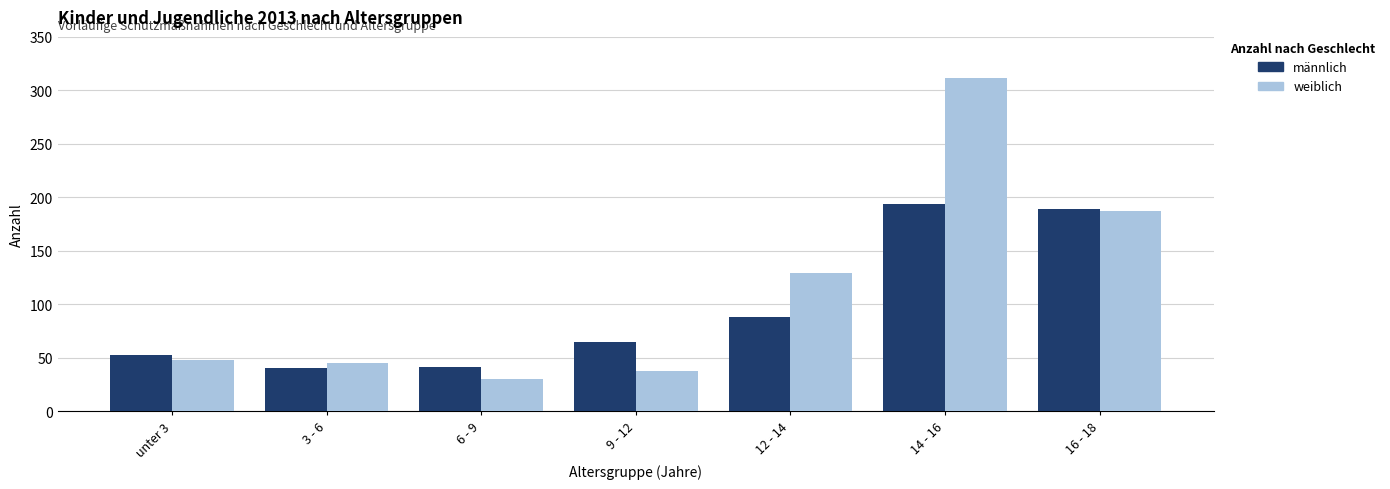

At how many categories does at least one series exceed 196?

1